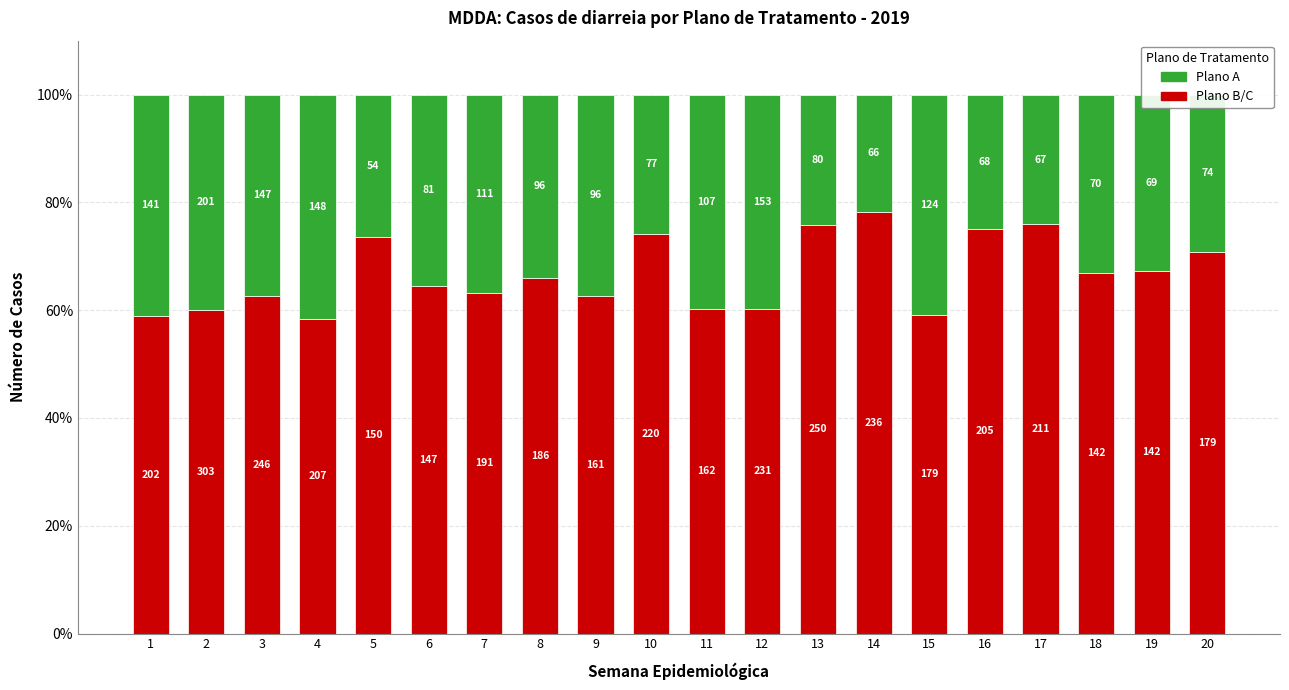

What are all the series names shown in the legend?

Plano A, Plano B/C